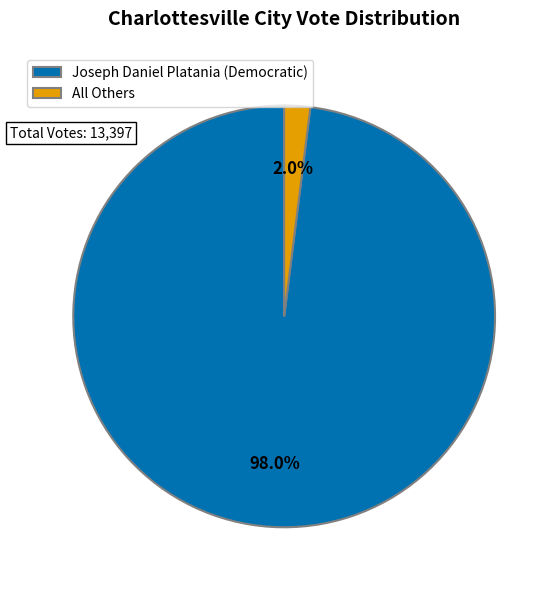

How many slices are in this pie chart?

2